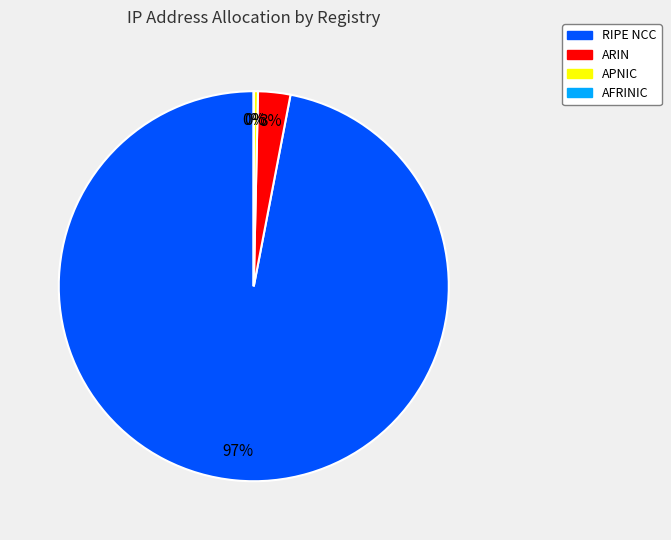

Between APNIC and RIPE NCC, which is larger?

RIPE NCC